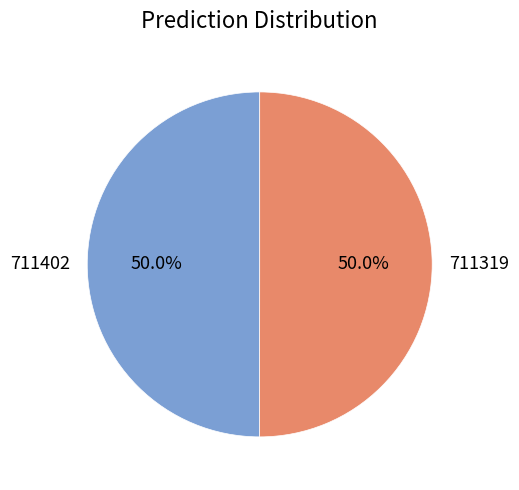

Approximately how many times larger is the value at 711402 compared to 711319?

1.0